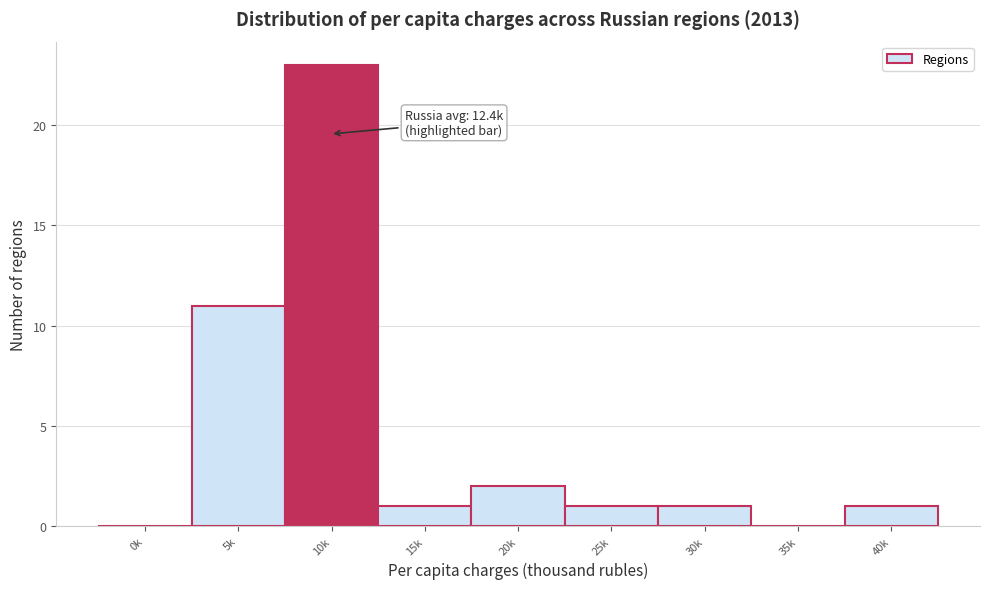

Reading left to right, list all the values displayed in this chart.

0k=0	5k=11	10k=23	15k=1	20k=2	25k=1	30k=1	35k=0	40k=1